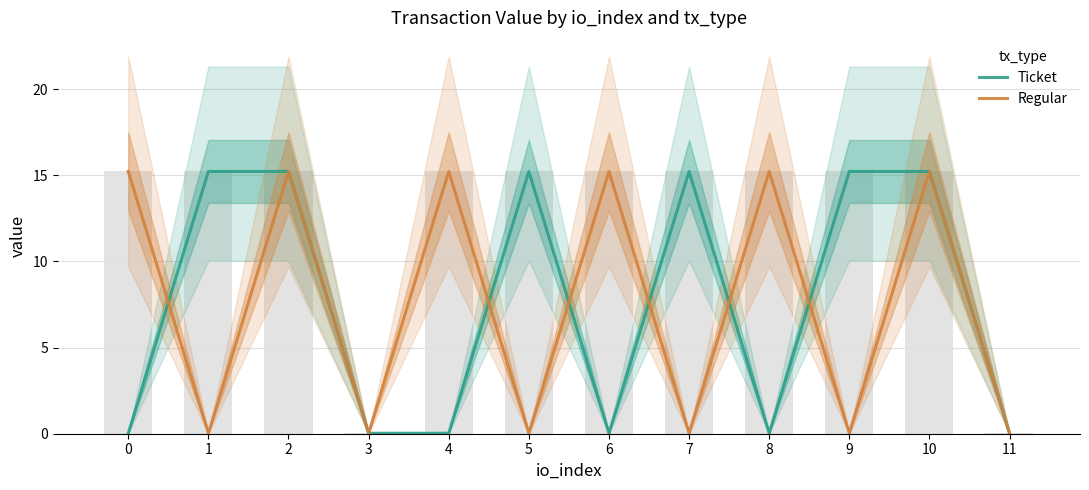

The value of Regular at 9 is 0.0. True or false?

True